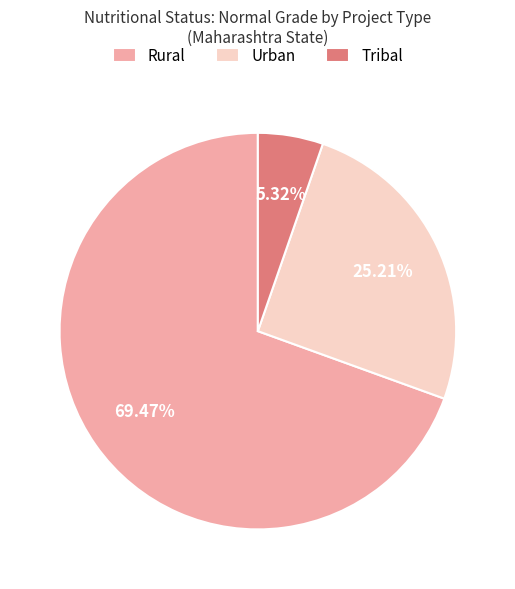

How many slices are in this pie chart?

3